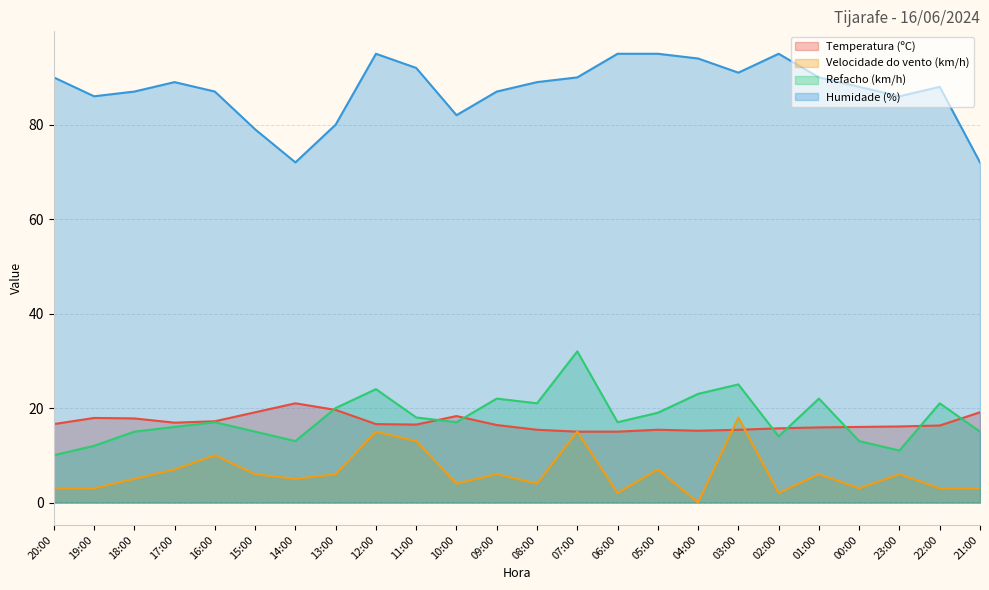

After their last crossing, which series has the higher values: Velocidade do vento (km/h) or Temperatura (ºC)?

Temperatura (ºC)